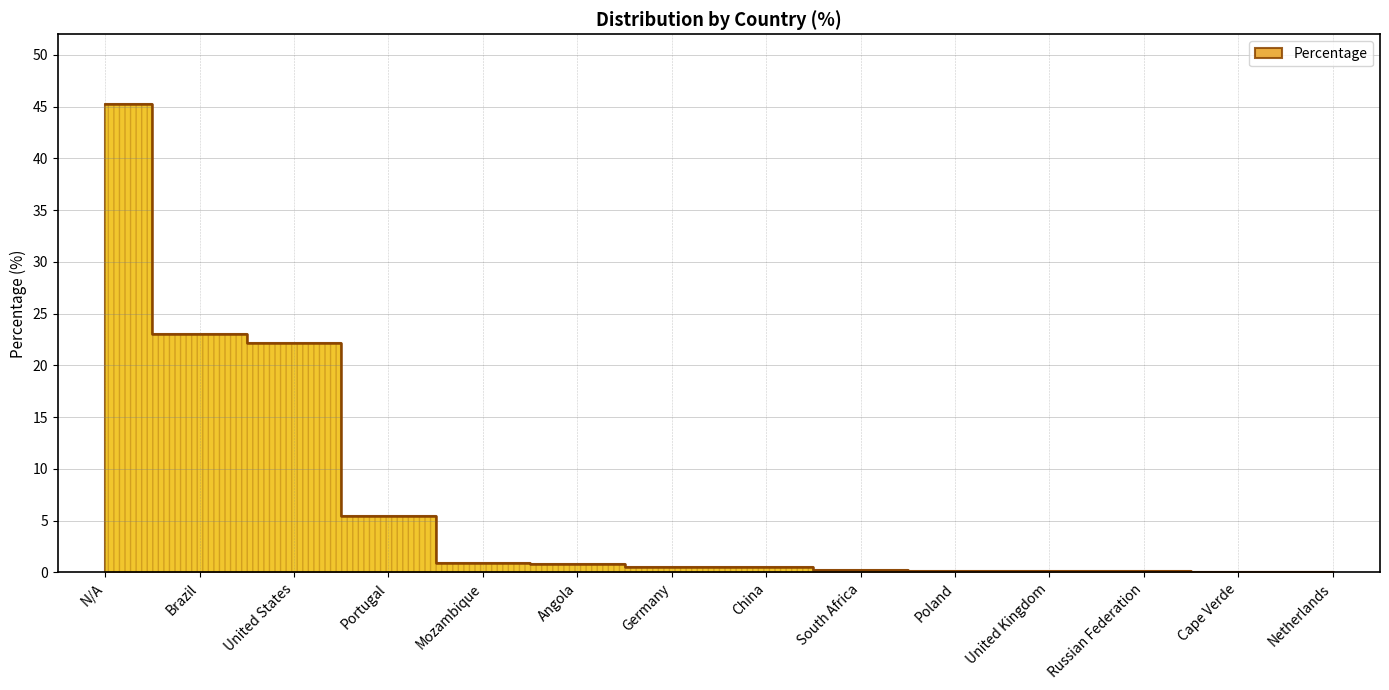

What is the difference between the values at Cape Verde and China?

0.4